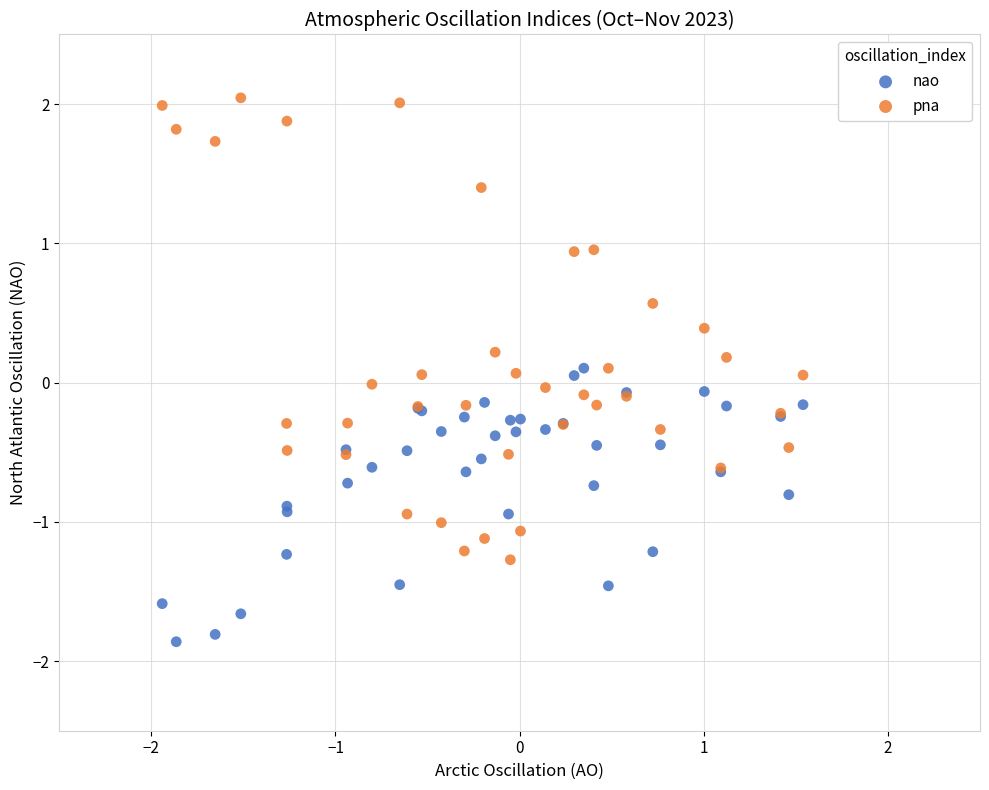

Which series reaches the minimum Y coordinate?

nao